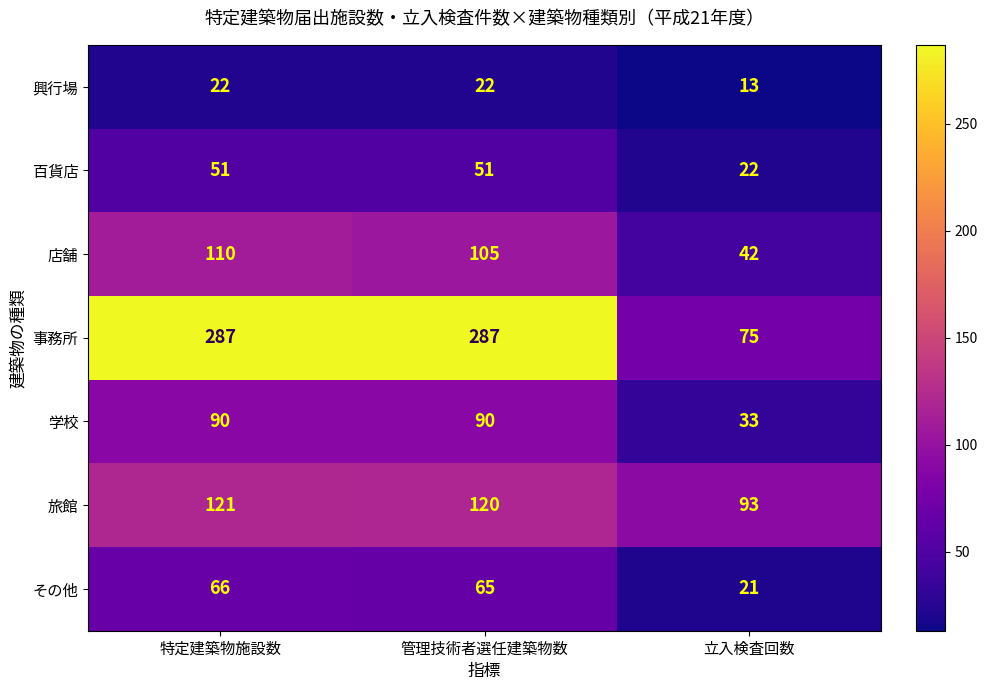

Reading left to right, list all the values displayed in this chart.

興行場: 22	22	13
百貨店: 51	51	22
店舗: 110	105	42
事務所: 287	287	75
学校: 90	90	33
旅館: 121	120	93
その他: 66	65	21